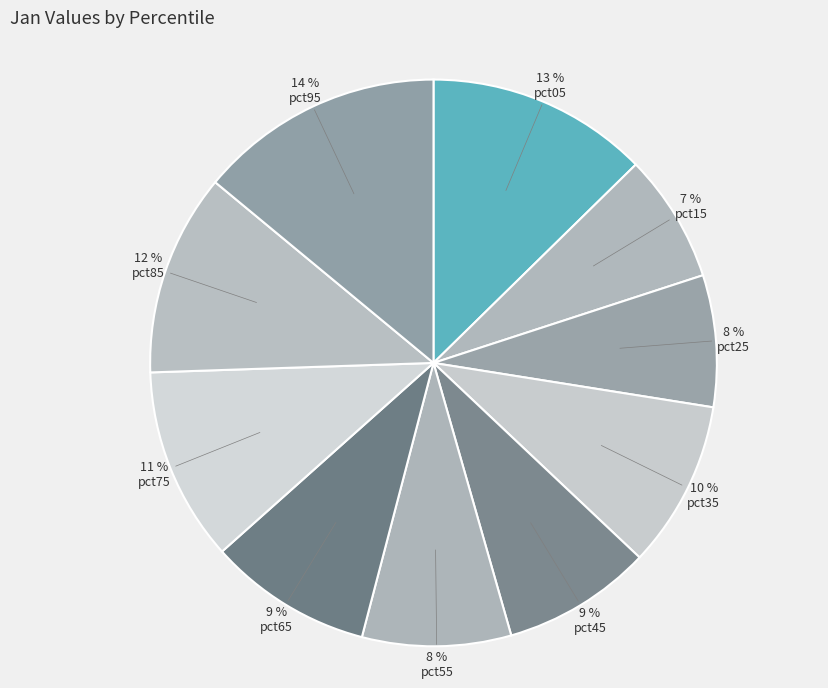

Is it true that pct15 is 1% of the pie?

False